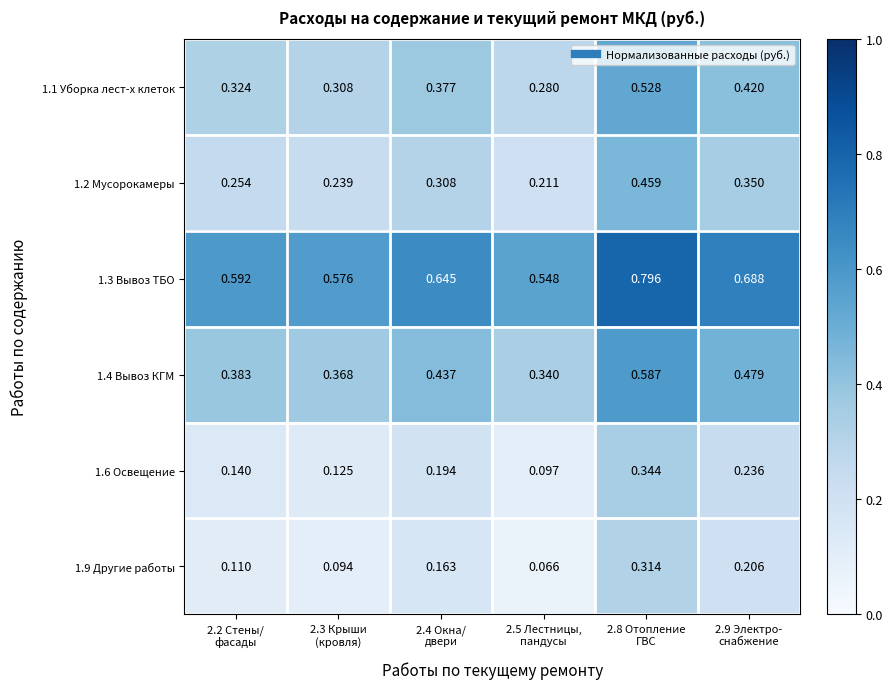

How many categories are shown in the chart?

6